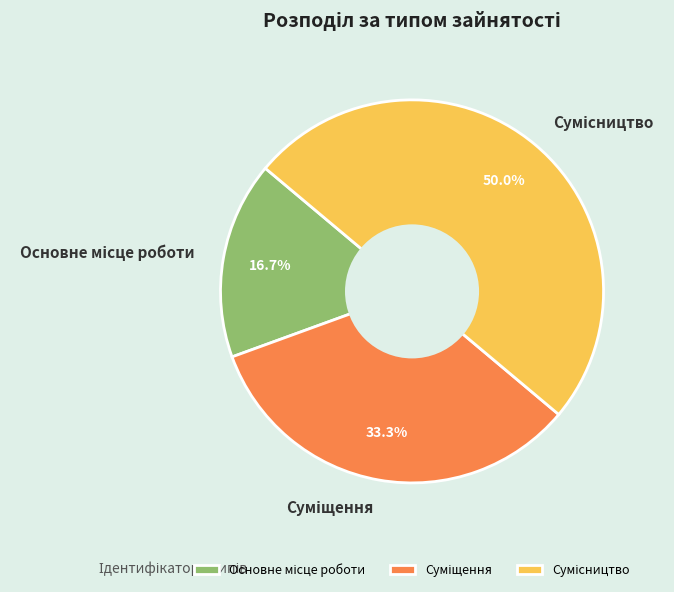

Count the number of slices in the pie.

3